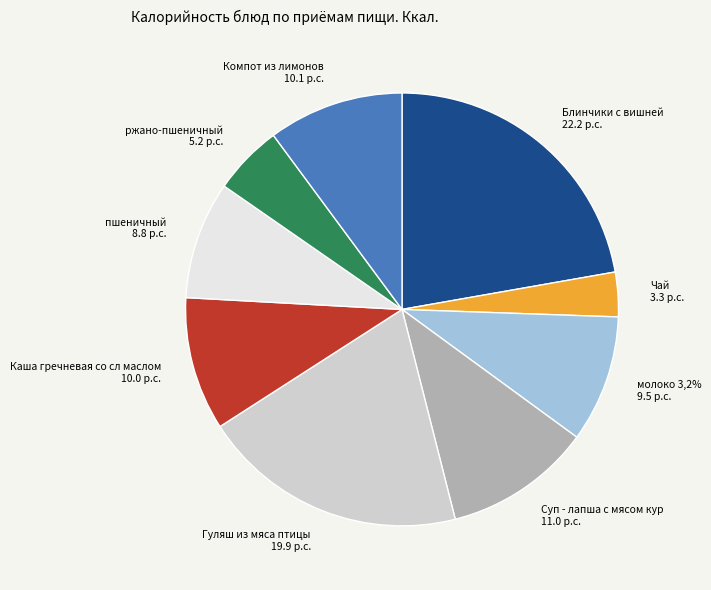

Does any single category account for the majority?

No